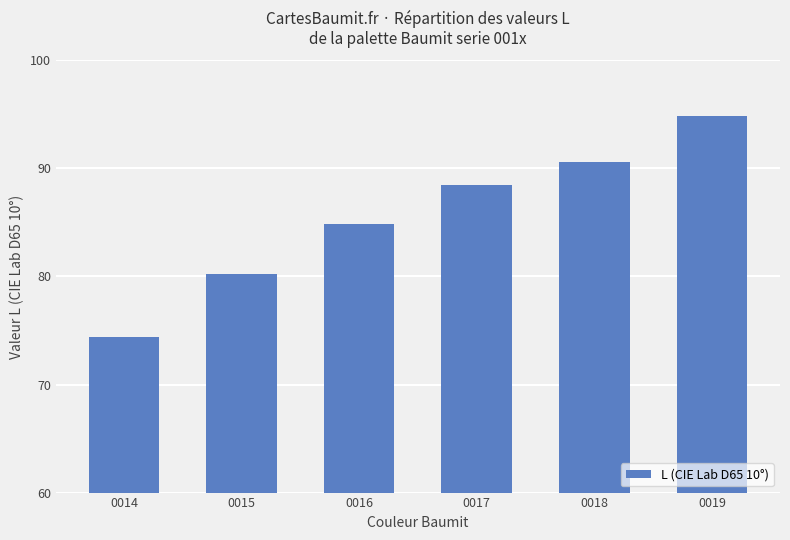

Count the number of values greater than 88.

3